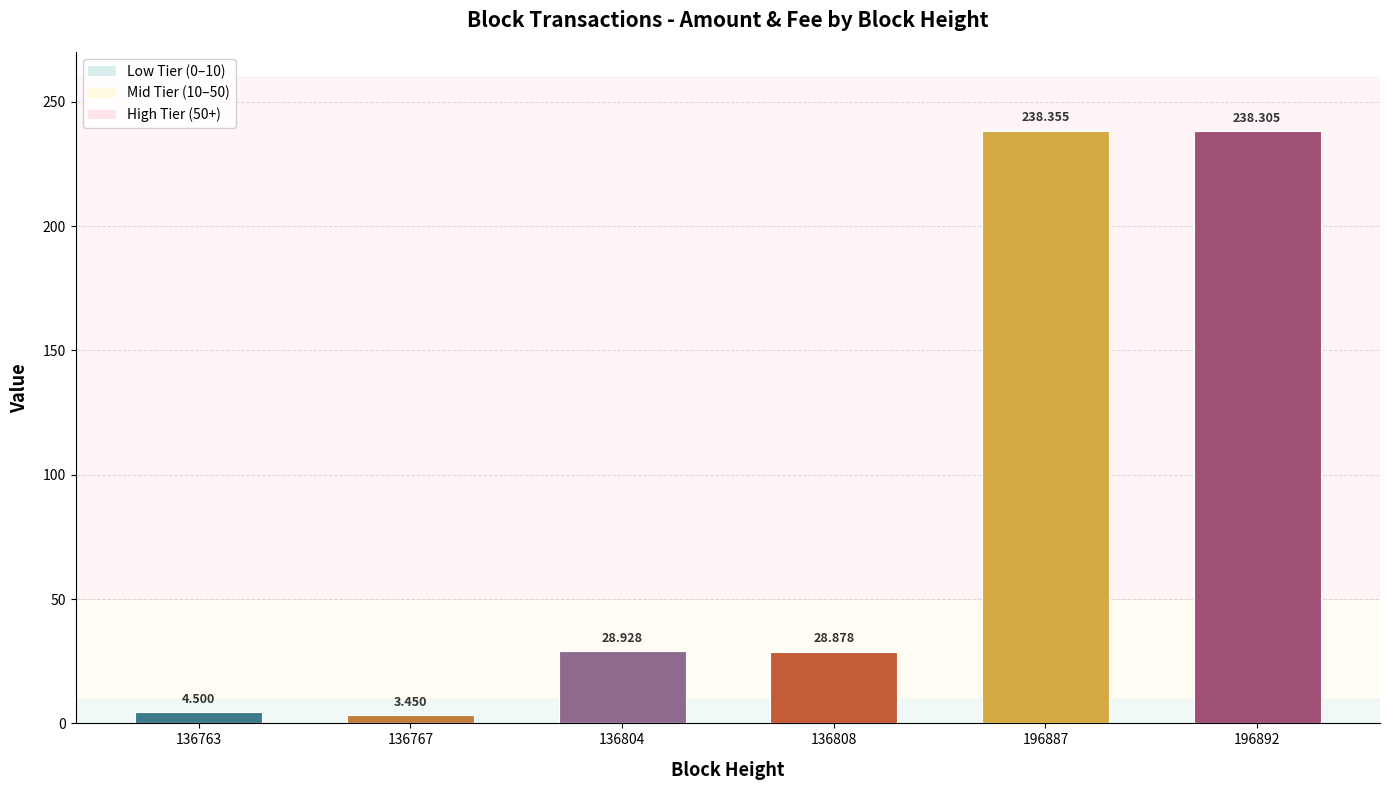

How many data points does each series have?

6